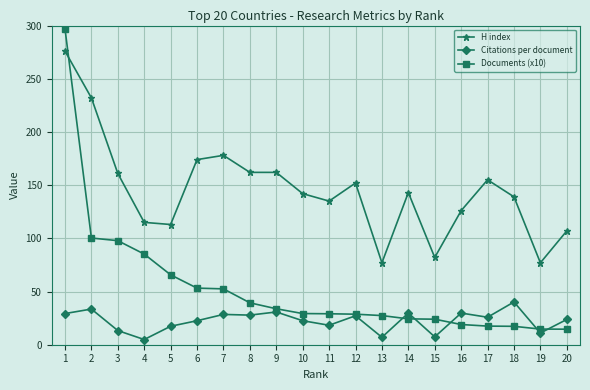

Where is the first local maximum for H index?

7